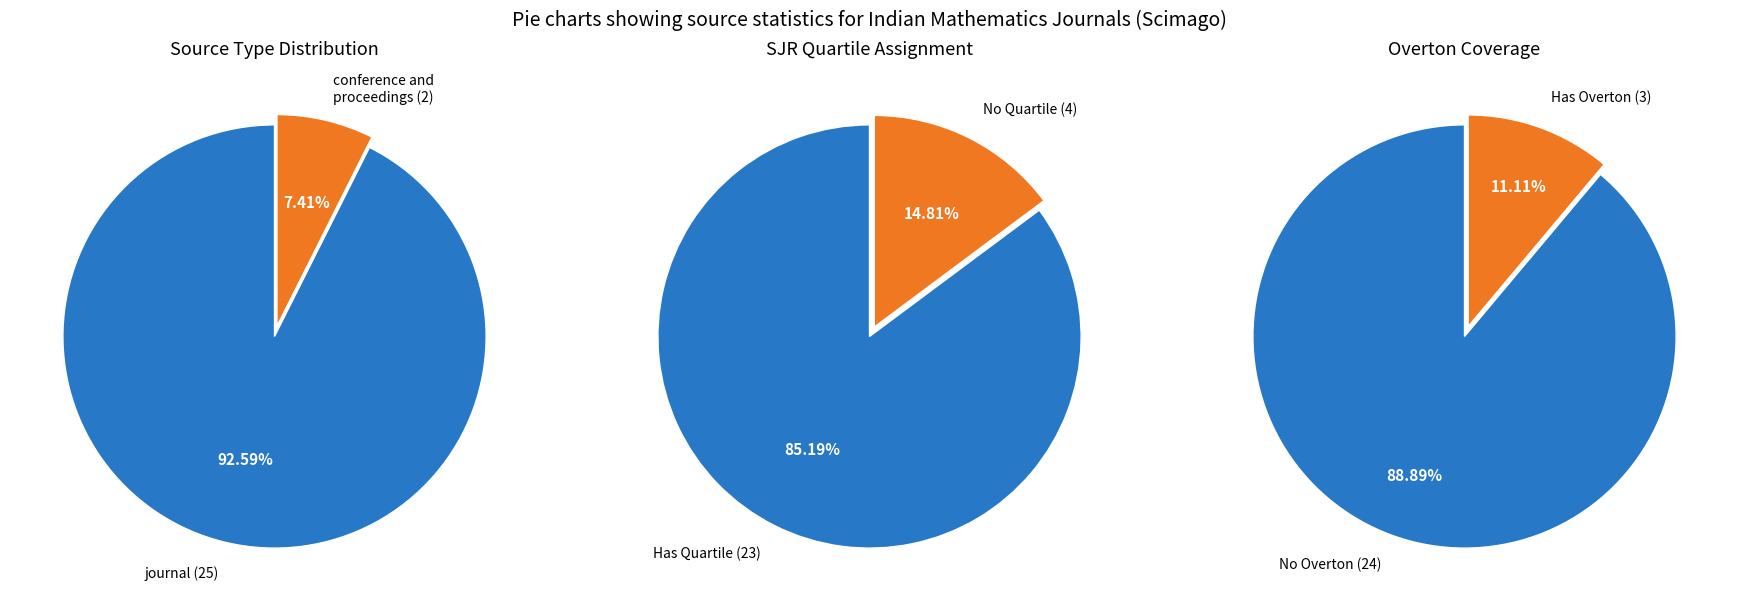

To the nearest percent, what is the combined percentage of conference and proceedings and journal?

100%